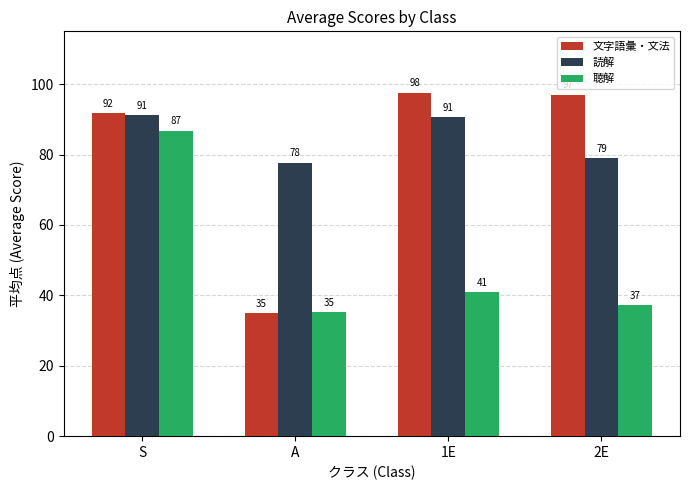

True or false: 聴解 has a value of 41.0 at 1E.

True